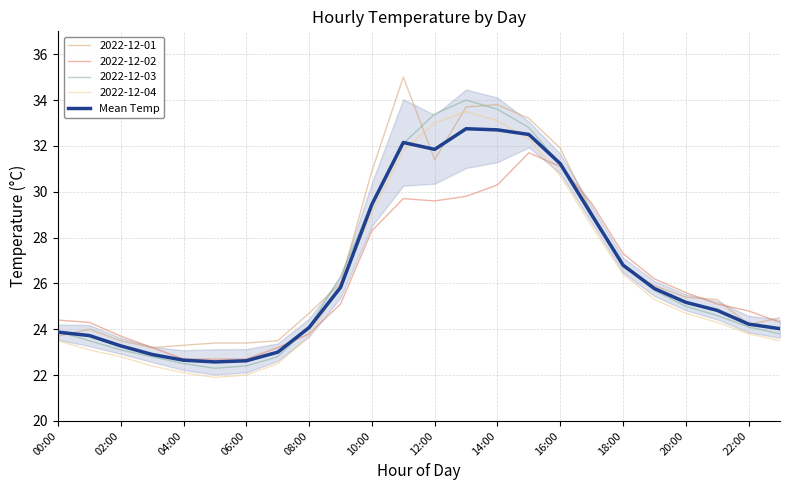

What is the greatest value displayed?

35.0